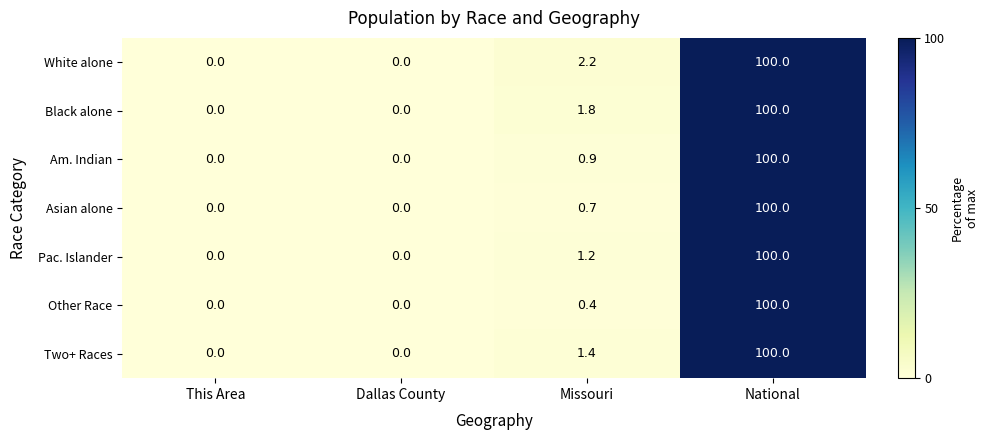

Is it true that White alone equals 100.0 at National?

True